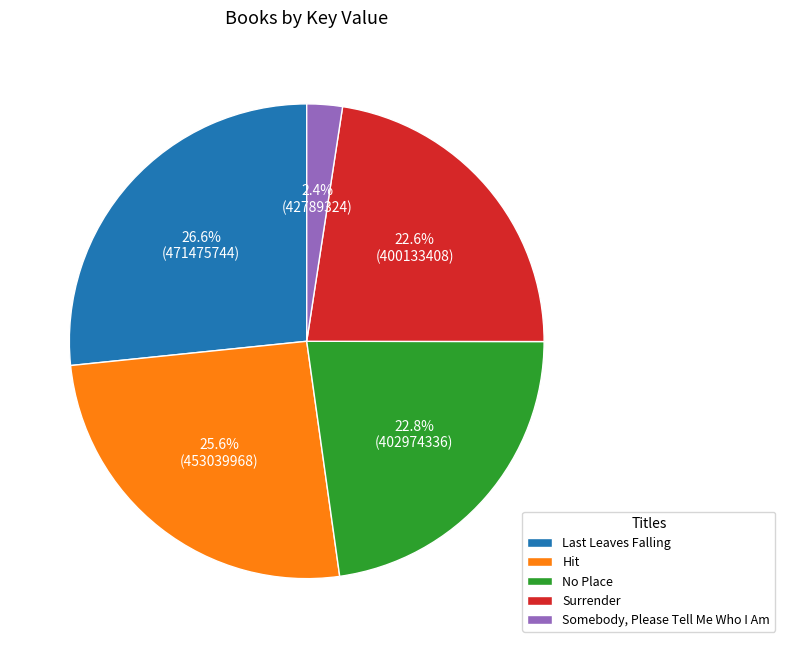

Count the number of slices in the pie.

5